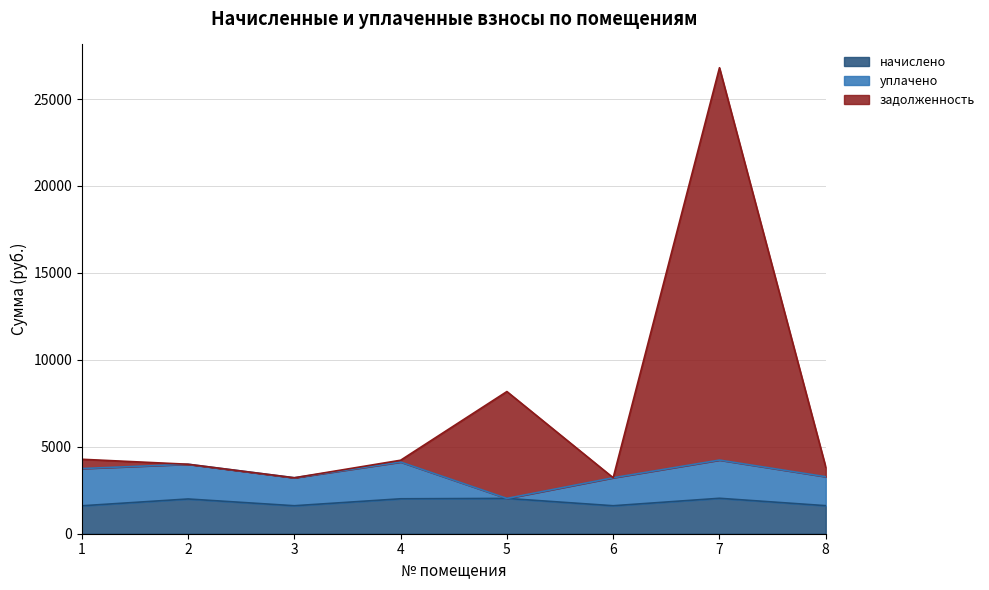

At which category does задолженность reach its first local peak?

5